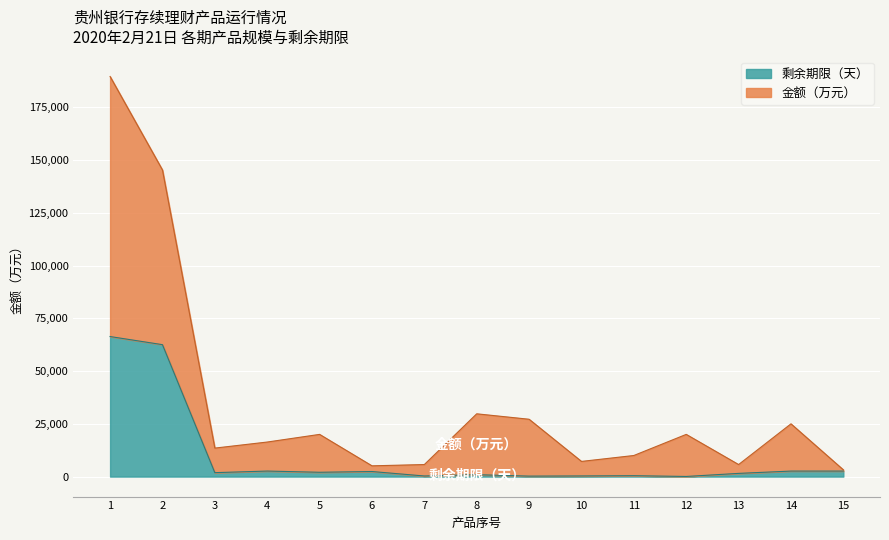

What is the highest value of the 剩余期限（天） series?

66382.8